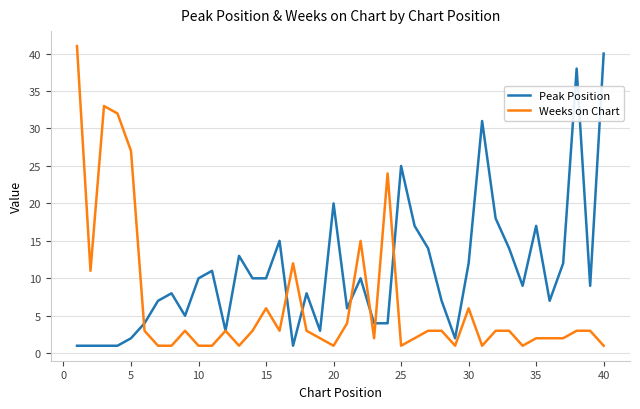

What is the maximum value for Peak Position?

40